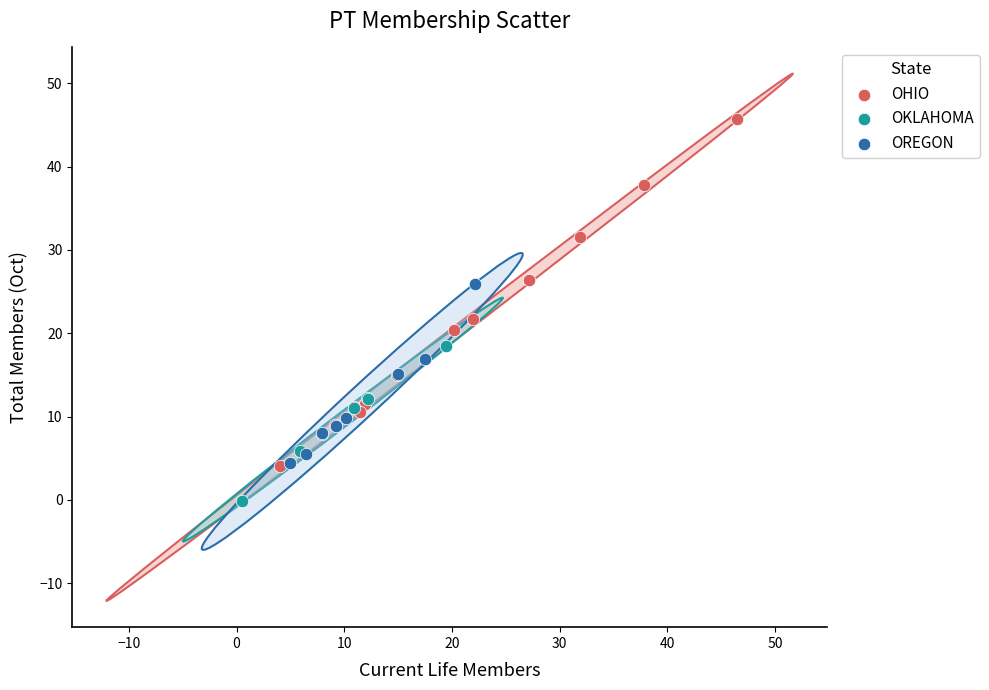

Which series reaches the minimum Y coordinate?

OKLAHOMA